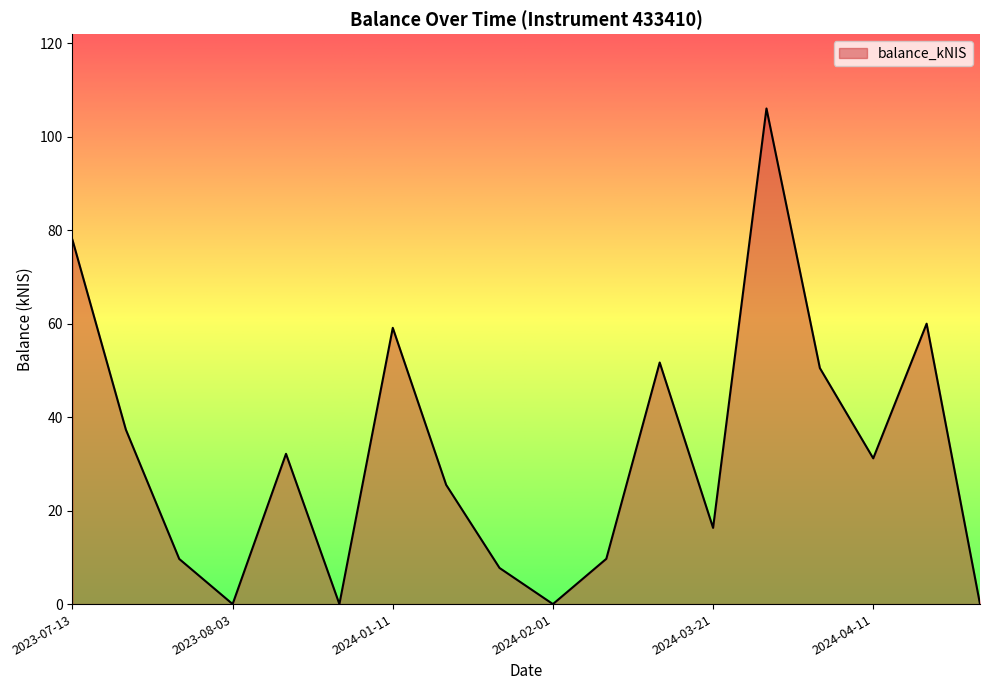

What is the difference between the maximum and minimum values?

106.1